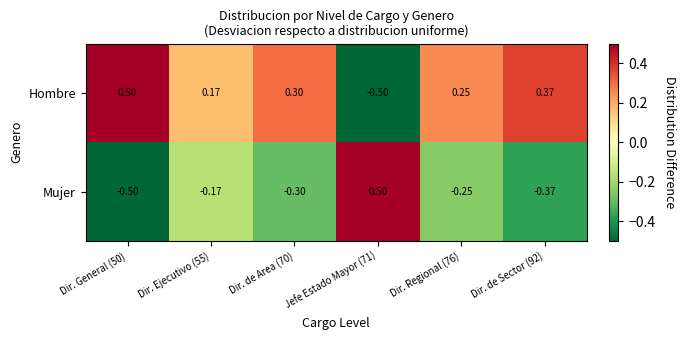

Which series has the largest total across all categories?

Hombre